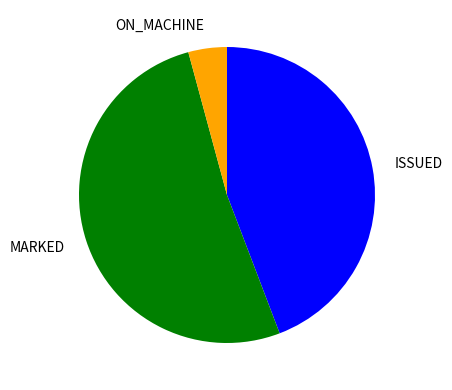

What is the smallest slice in the pie chart?

ON_MACHINE